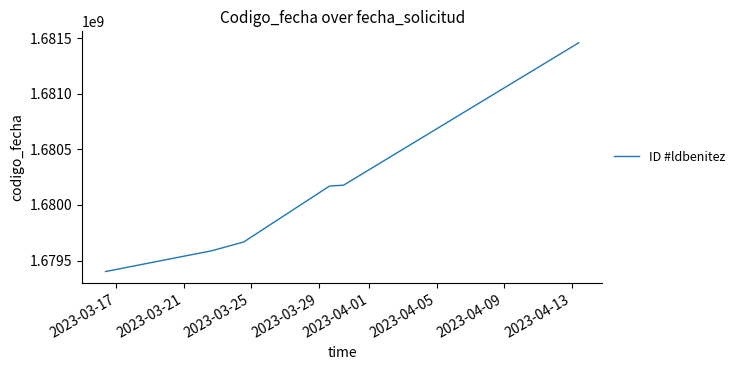

What is the greatest value displayed?

1681457673